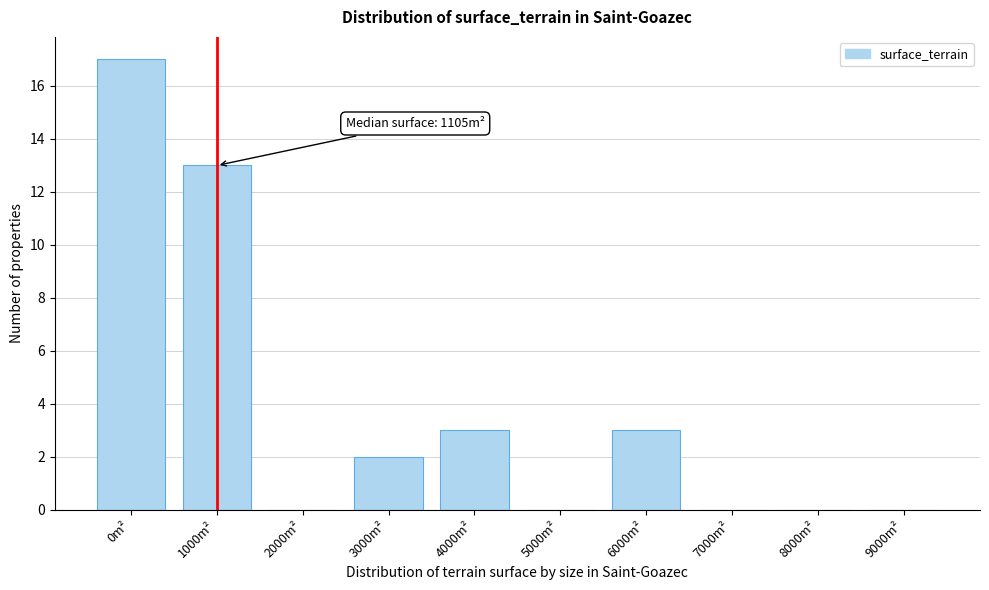

Reading right to left, what are all the values shown in this chart?

9000m²=0	8000m²=0	7000m²=0	6000m²=3	5000m²=0	4000m²=3	3000m²=2	2000m²=0	1000m²=13	0m²=17